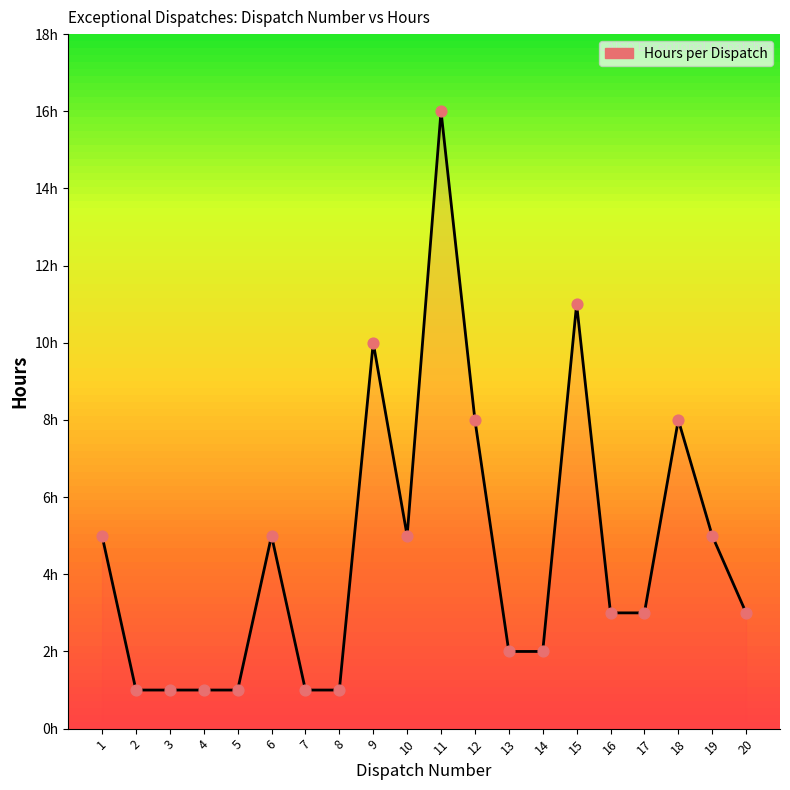

Does the chart have visible grid lines?

No